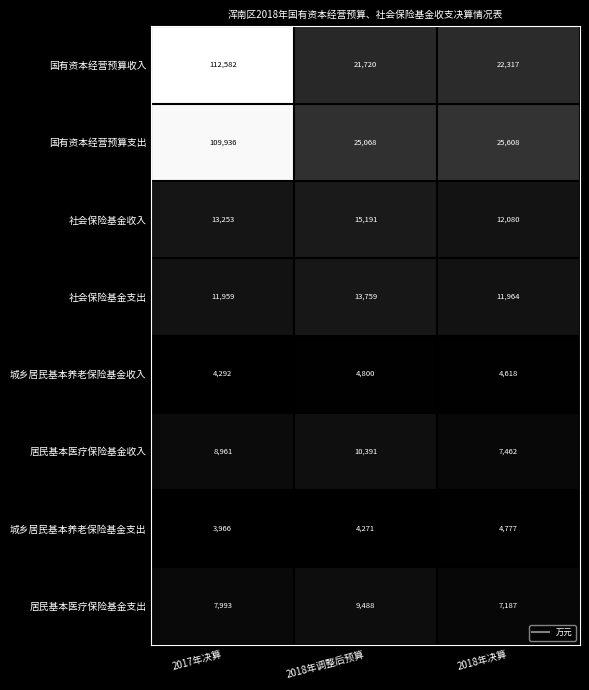

What is the greatest value displayed?

112582